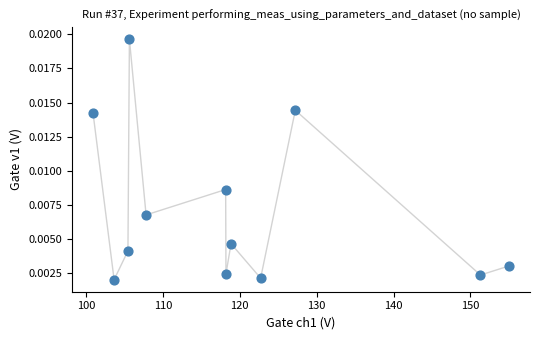

What is the average X value?

119.6